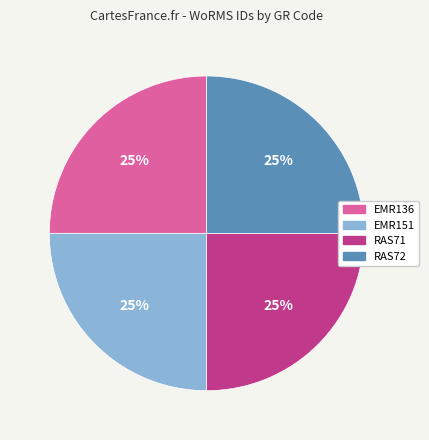

Approximately how many times larger is the value at RAS71 compared to RAS72?

1.0